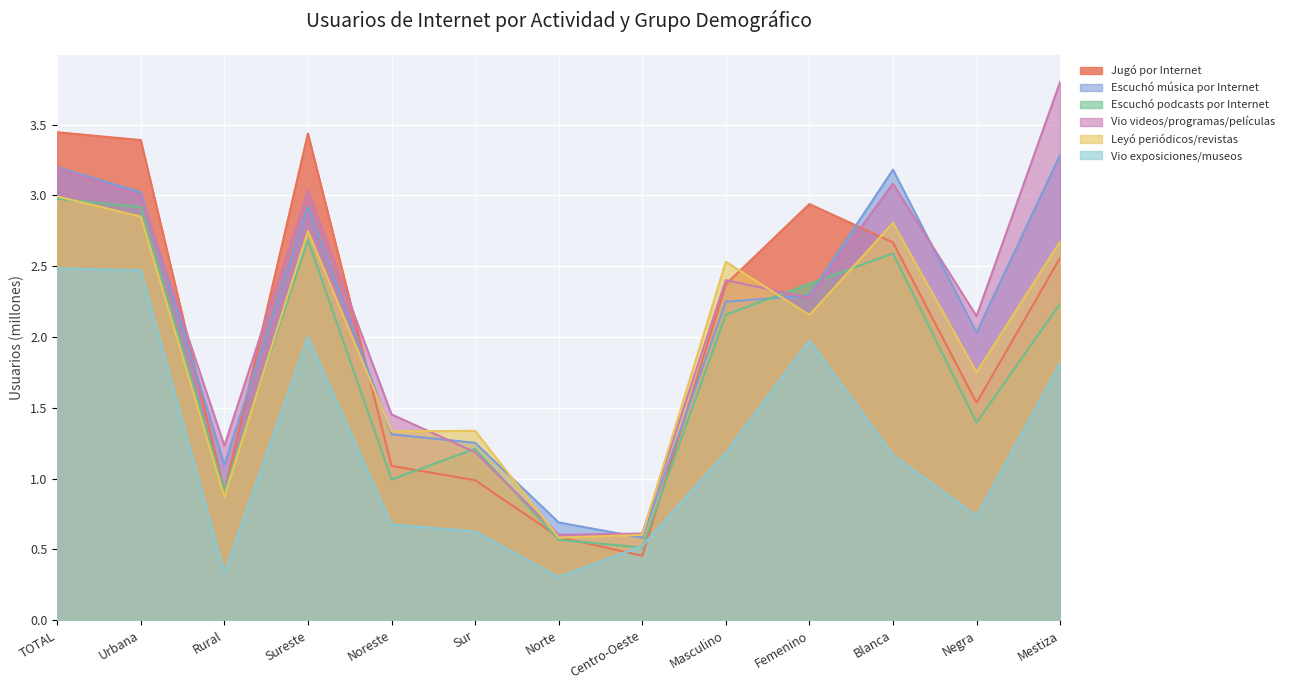

At which label does Vio exposiciones/museos first exceed 1?

TOTAL